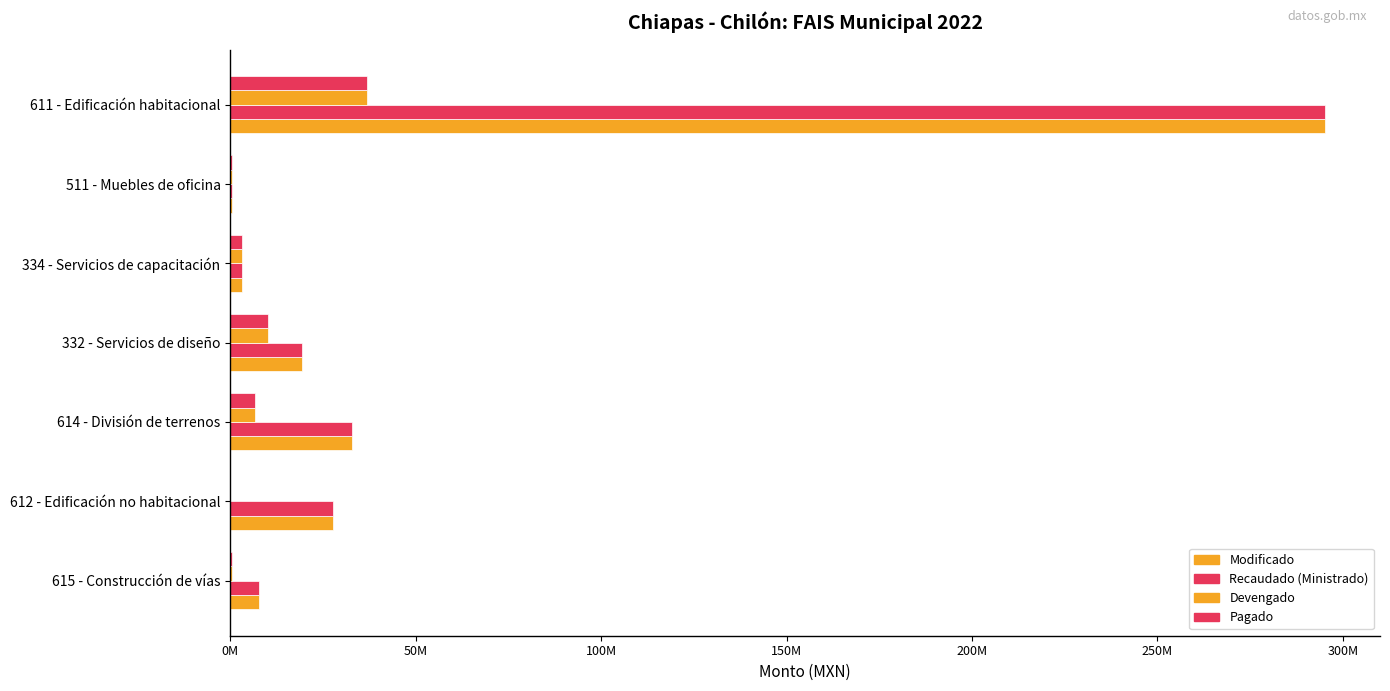

Which series has the largest range (max minus min)?

Modificado